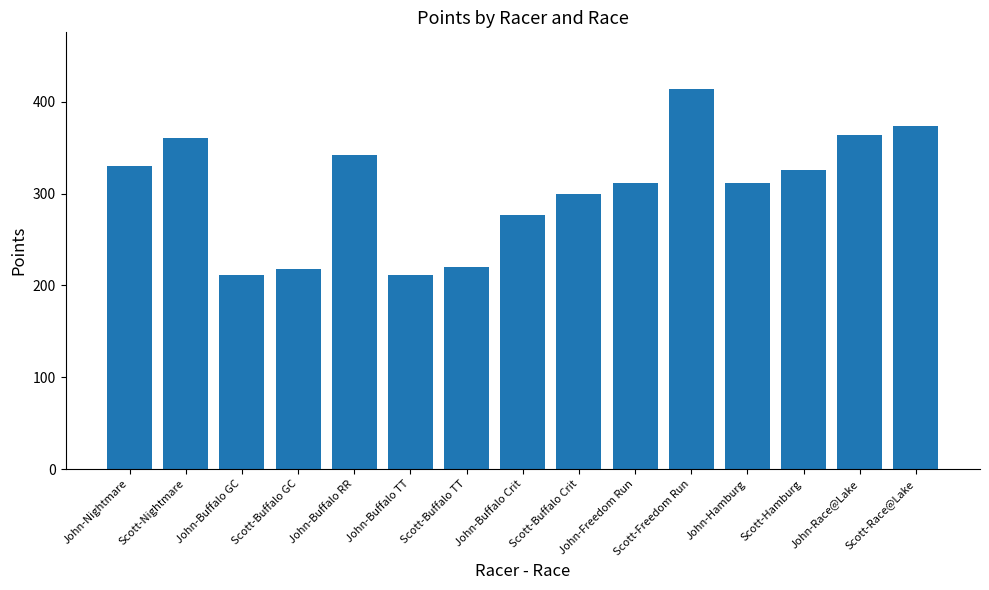

What is the change in value from Scott-Buffalo GC to Scott-Race@Lake?

+156.0